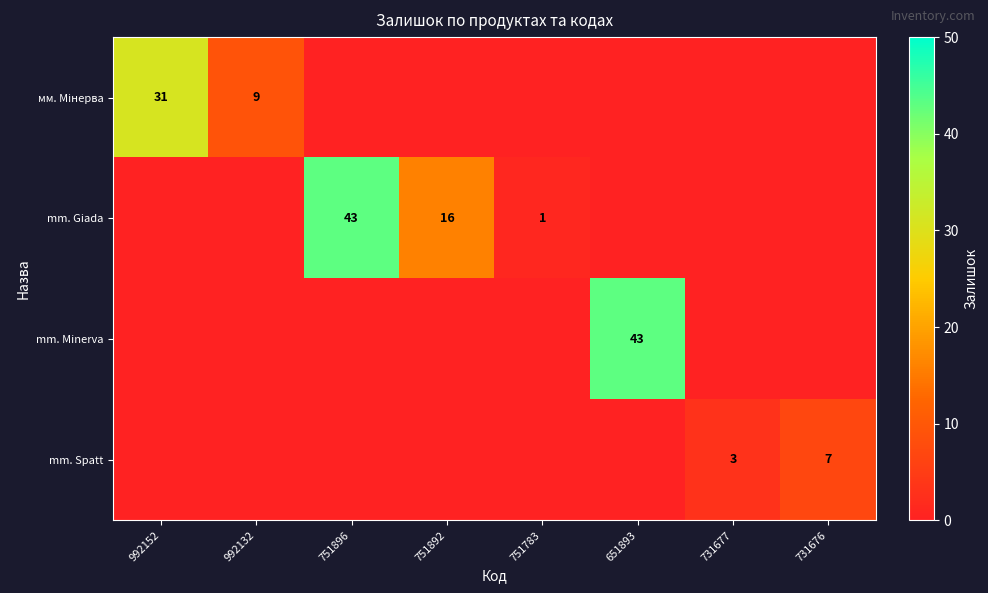

Which series has the largest total across all categories?

row_1